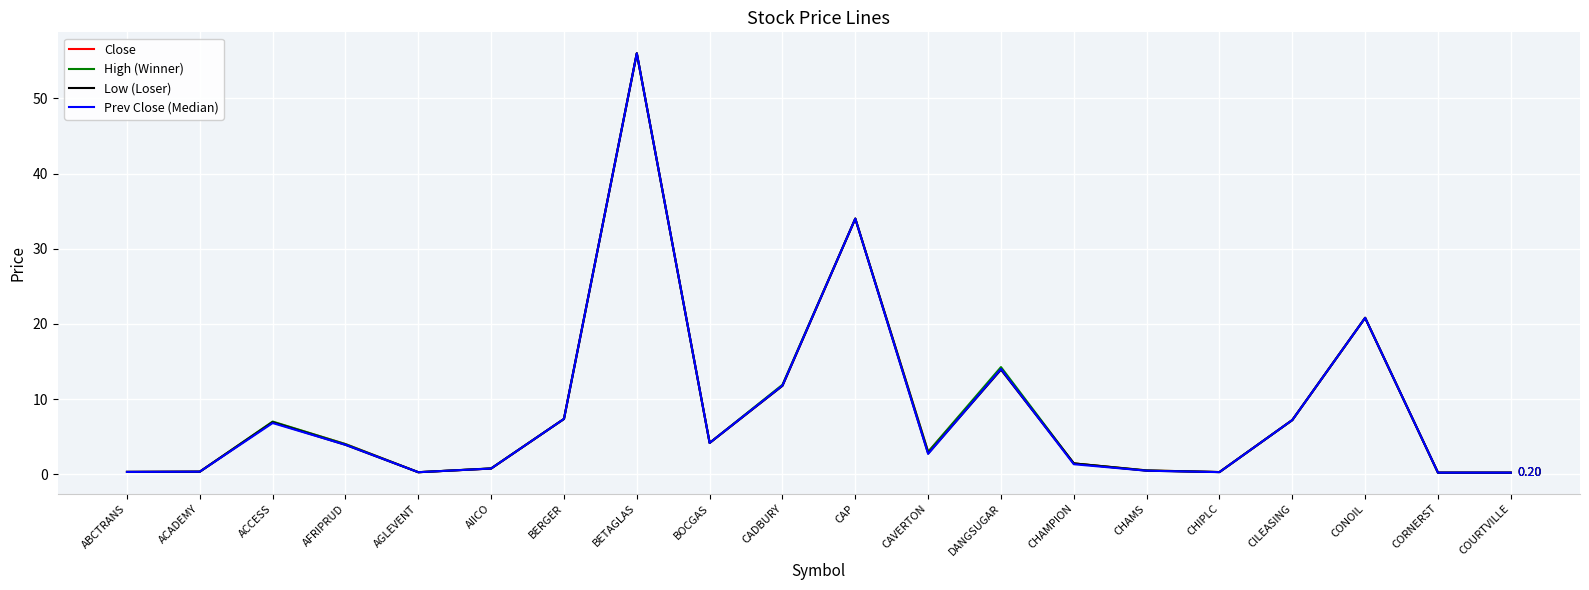

At which category does Close reach its first local peak?

ACCESS